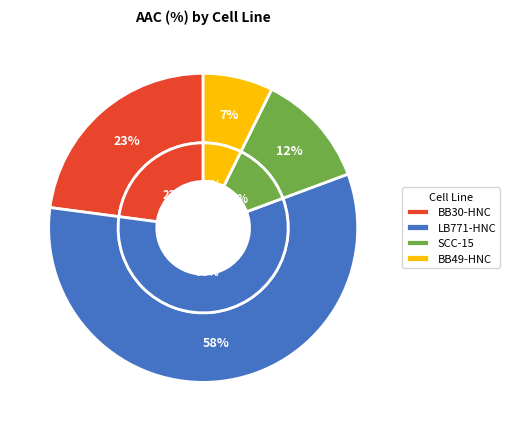

The BB30-HNC slice represents 10% of the pie. True or false?

False